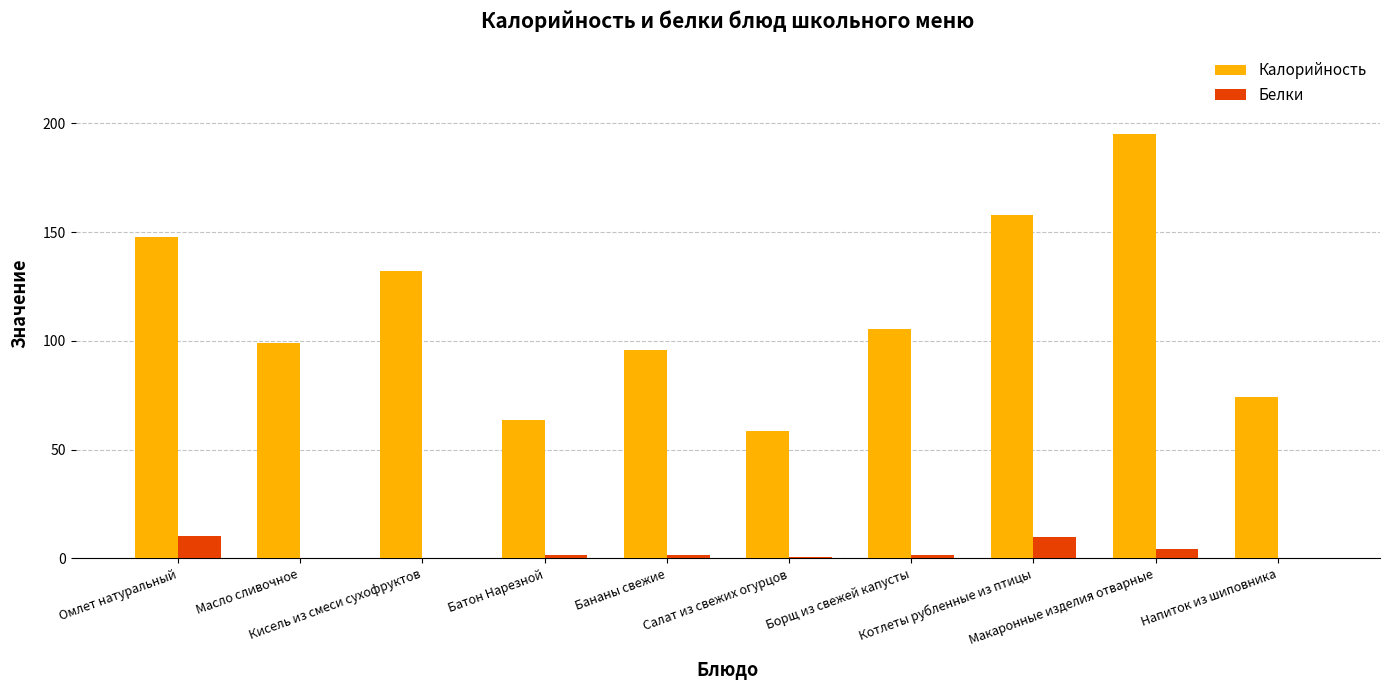

What is the maximum value shown in the chart?

195.3